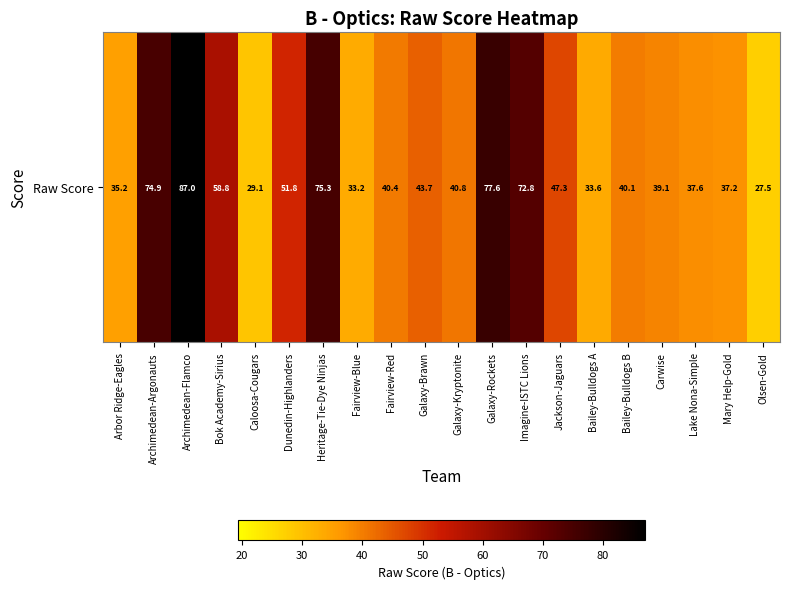

Reading left to right, what are all the values shown in this chart?

35.2	74.9	87.0	58.8	29.1	51.8	75.3	33.2	40.4	43.7	40.8	77.6	72.8	47.3	33.6	40.1	39.1	37.6	37.2	27.5